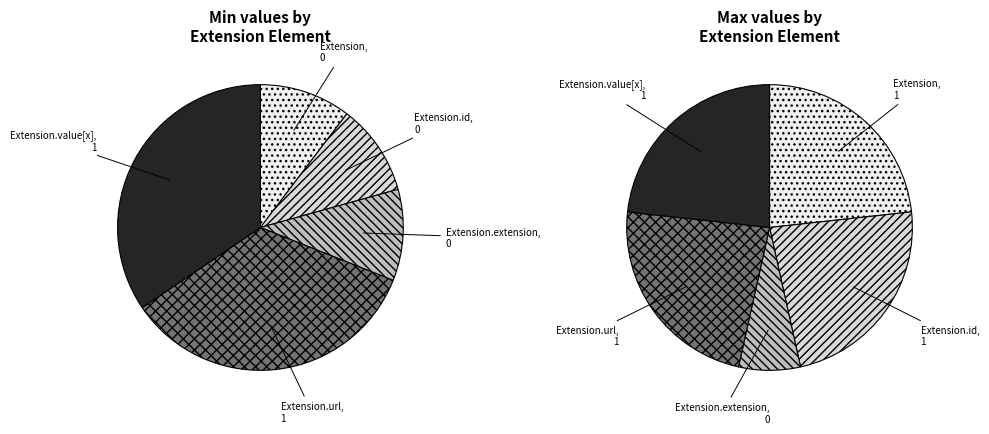

Count the number of slices in the pie.

5